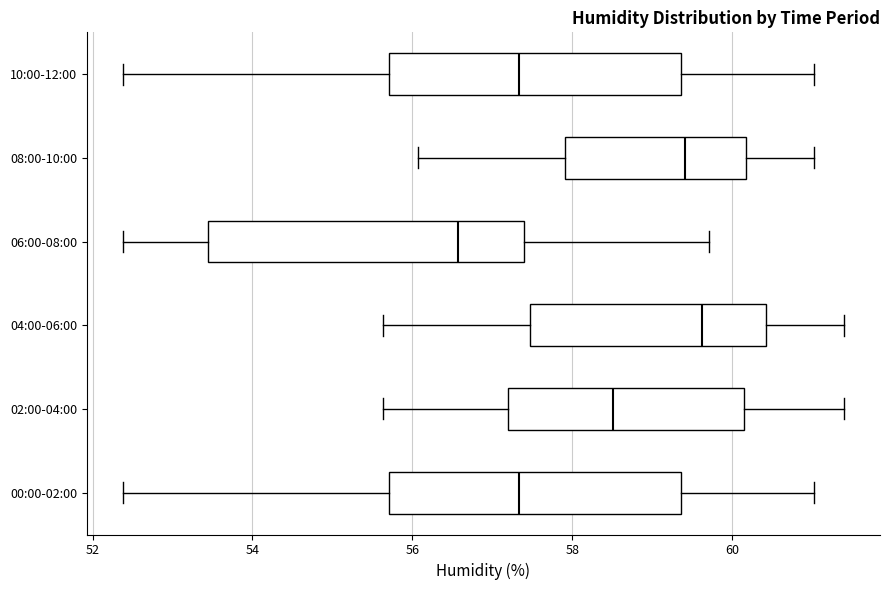

Where does the right whisker of the box for 00:00-02:00 end on the x-axis? The values are not printed on the chart, so give them approximately, as read against the axis.

61.0